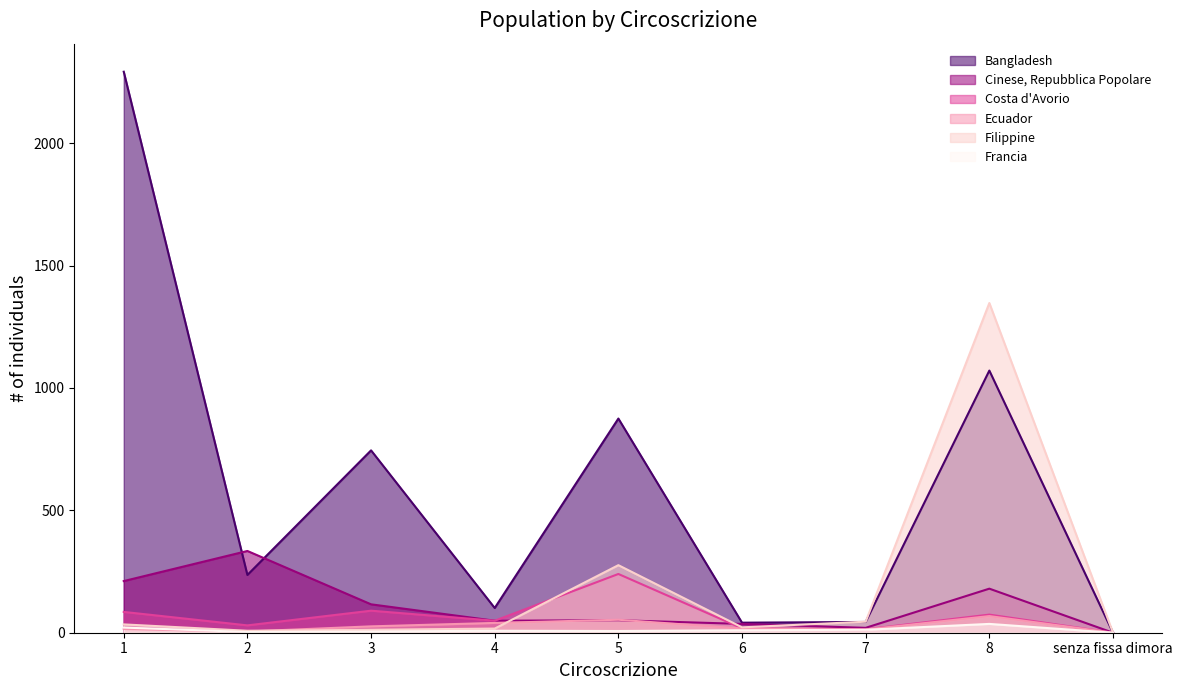

Reading left to right, extract all data points from this chart.

Bangladesh: 1=2292	2=236	3=745	4=101	5=875	6=41	7=44	8=1071	senza fissa dimora=0
Cinese, Repubblica Popolare: 1=211	2=334	3=116	4=49	5=51	6=36	7=20	8=180	senza fissa dimora=0
Costa d'Avorio: 1=85	2=30	3=90	4=49	5=240	6=18	7=14	8=74	senza fissa dimora=0
Ecuador: 1=15	2=5	3=26	4=40	5=53	6=17	7=13	8=68	senza fissa dimora=0
Filippine: 1=34	2=8	3=12	4=17	5=276	6=22	7=45	8=1347	senza fissa dimora=0
Francia: 1=21	2=3	3=5	4=8	5=7	6=10	7=12	8=36	senza fissa dimora=0